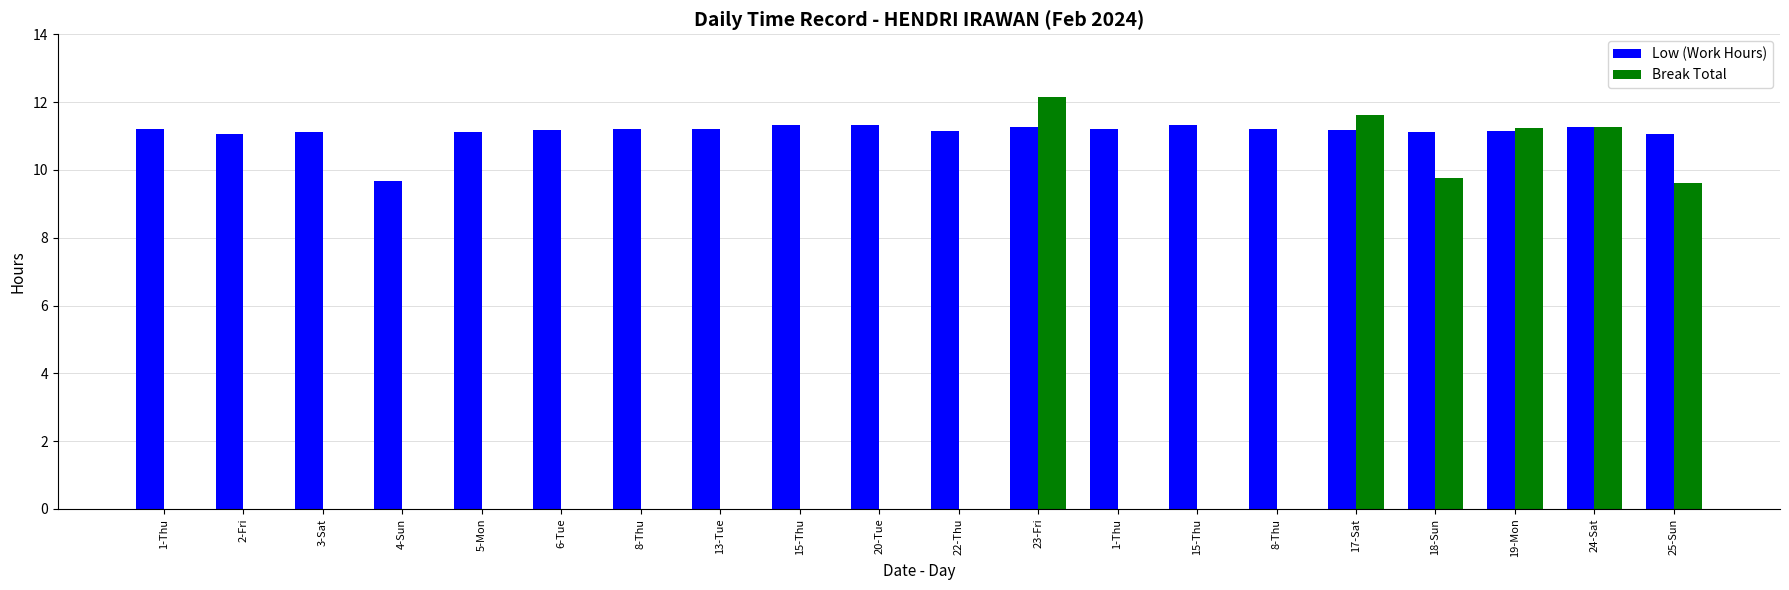

How many groups of bars are there?

20